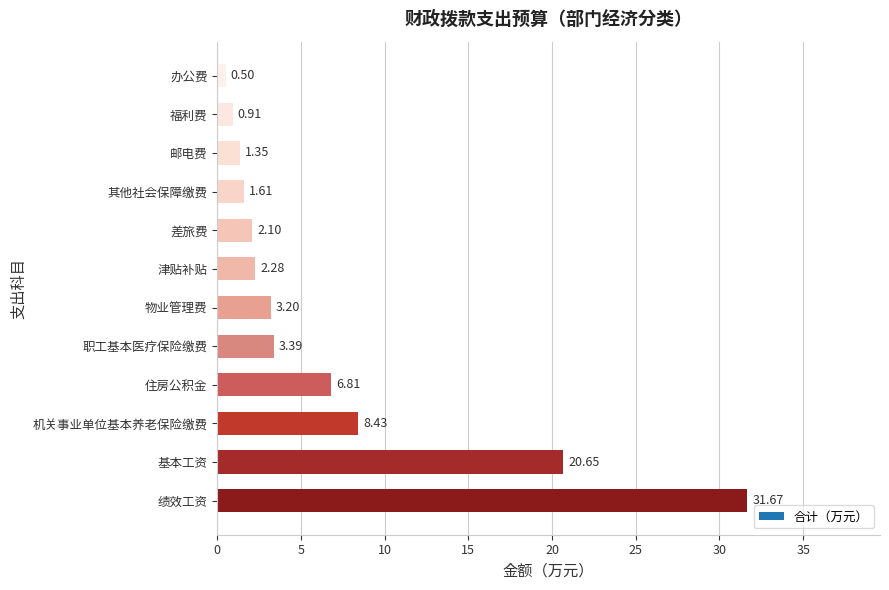

Which label corresponds to the largest value in the chart?

绩效工资